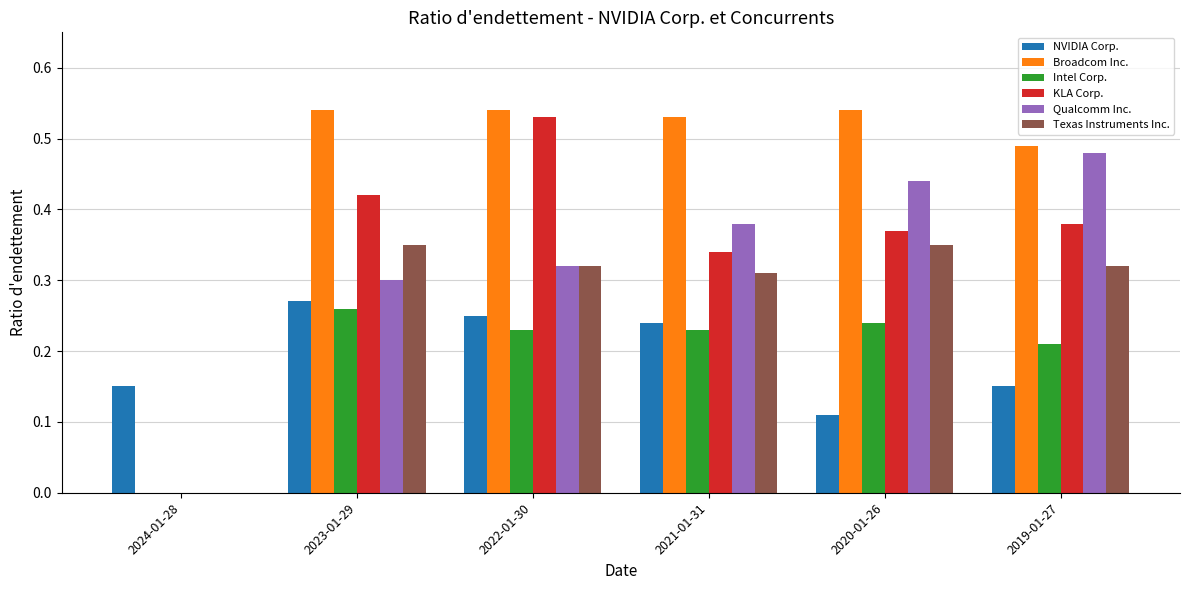

Which series changed the most between 2023-01-29 and 2019-01-27?

Qualcomm Inc.